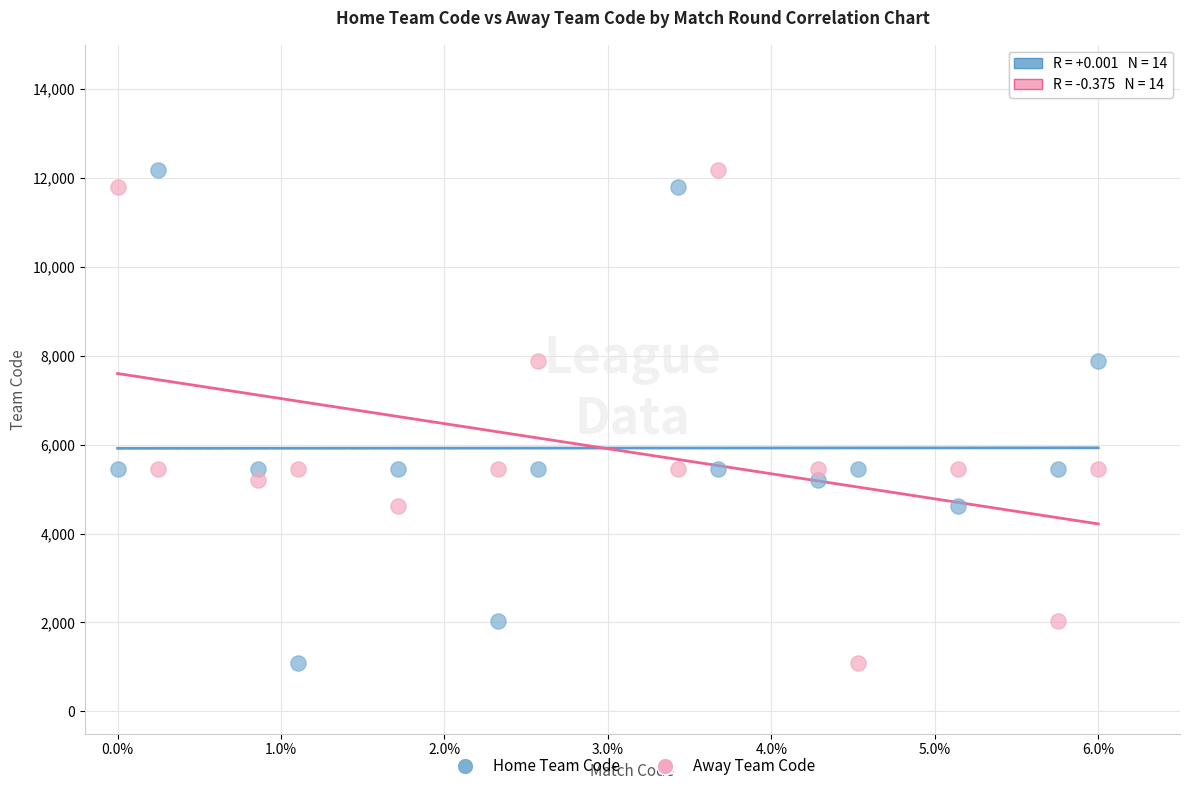

Across all data points, what is the range of Y values (max minus min)?

11096